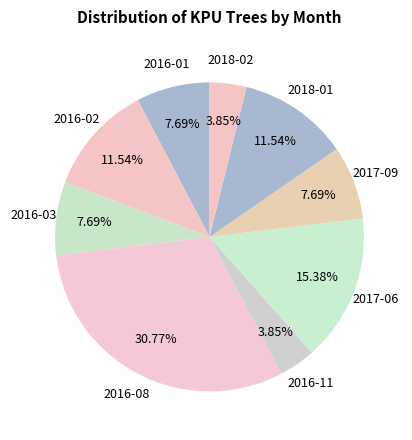

How many slices are in this pie chart?

9